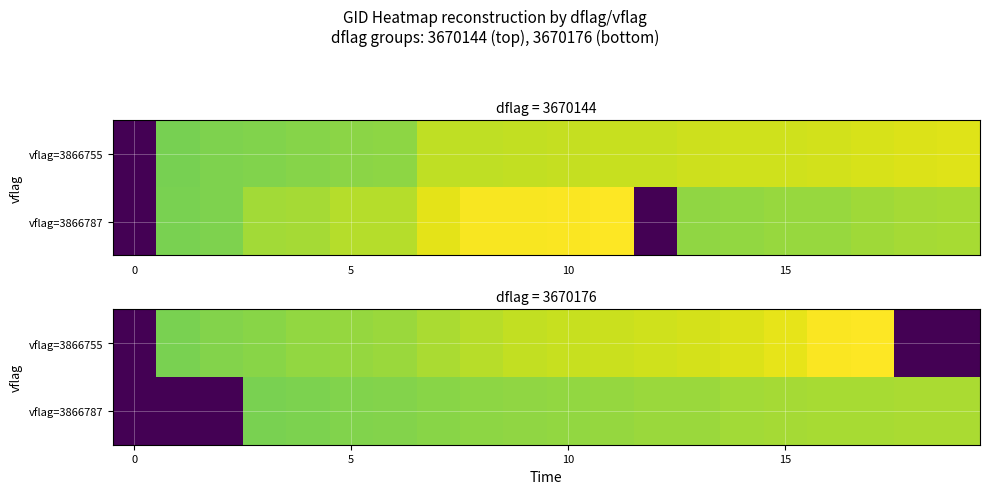

Which has a higher value, 5 or 11?

11